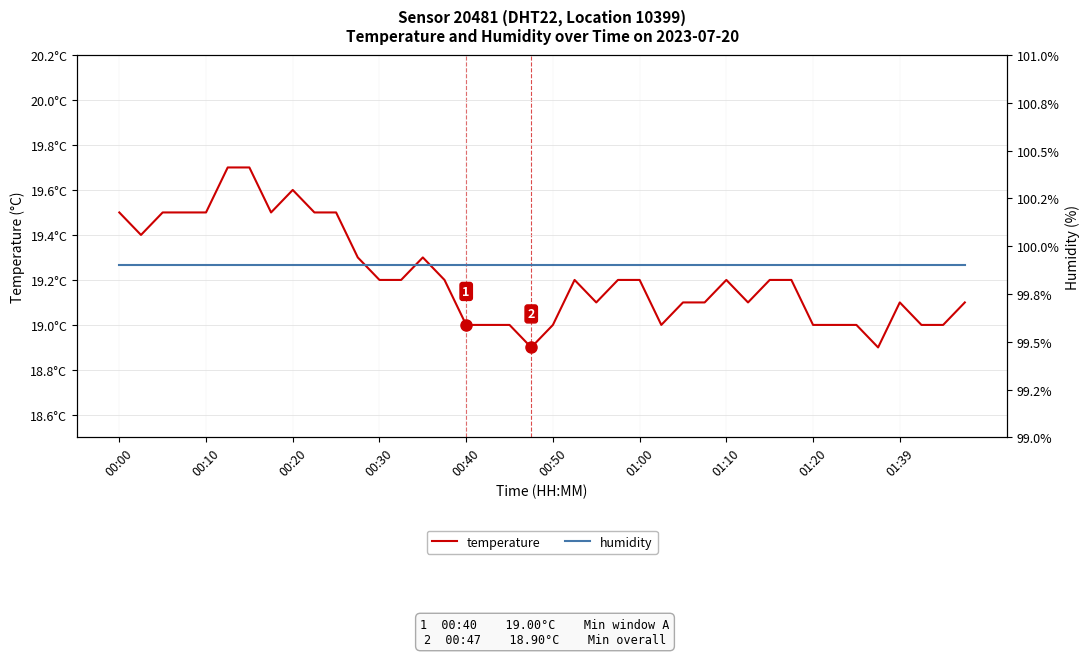

True or false: temperature has more than 1 points higher than both neighbors.

True